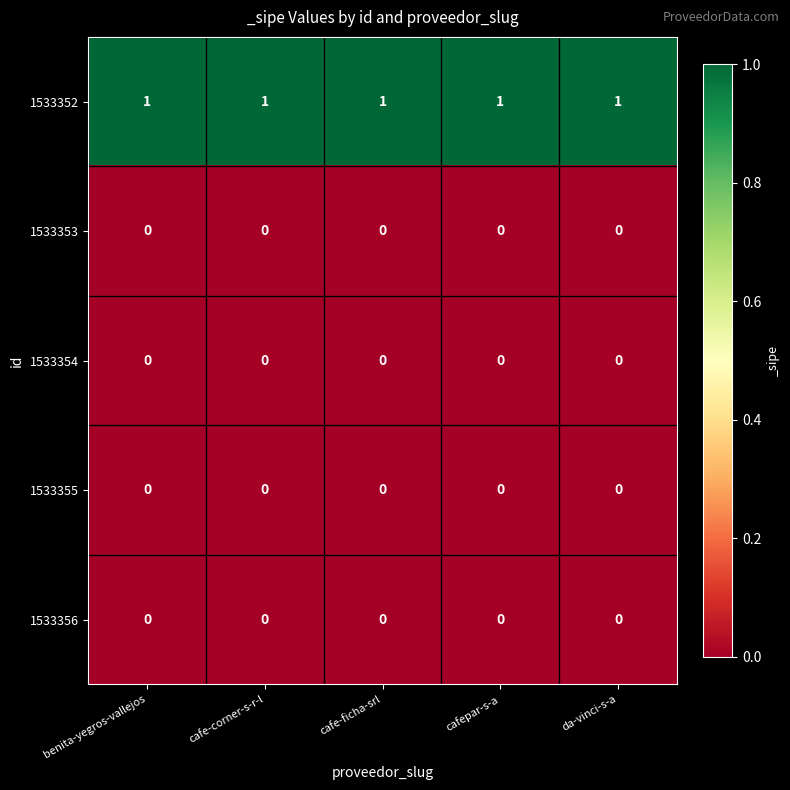

Is it true that 1533352 equals 1 at cafepar-s-a?

True